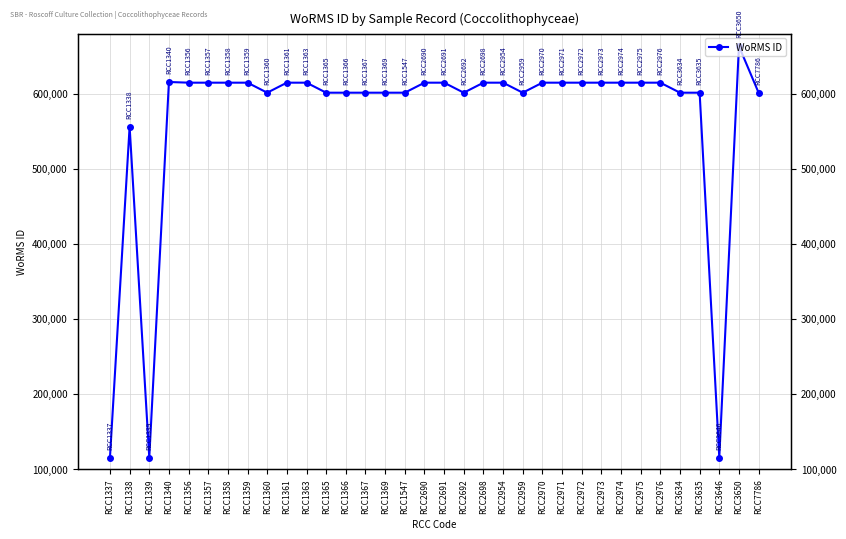

Reading left to right, what are all the values shown in this chart?

RCC1337=115087	RCC1338=555940	RCC1339=115087	RCC1340=615418	RCC1356=614495	RCC1357=614495	RCC1358=614495	RCC1359=614495	RCC1360=601148	RCC1361=614495	RCC1363=614495	RCC1365=601148	RCC1366=601148	RCC1367=601148	RCC1369=601148	RCC1547=601148	RCC2690=614495	RCC2691=614495	RCC2692=601148	RCC2698=614495	RCC2954=614495	RCC2959=601148	RCC2970=614495	RCC2971=614495	RCC2972=614495	RCC2973=614495	RCC2974=614495	RCC2975=614495	RCC2976=614495	RCC3634=601148	RCC3635=601148	RCC3646=115087	RCC3650=663124	RCC7786=601148